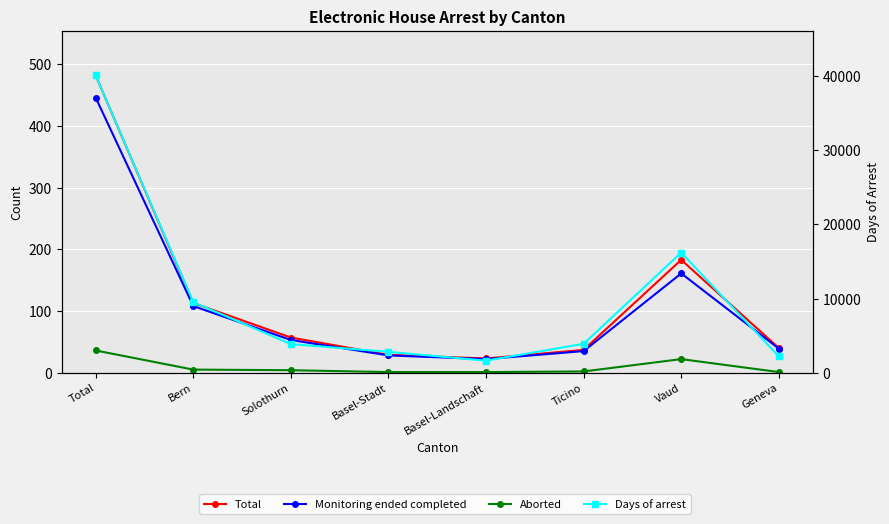

How many distinct data groups are displayed?

4